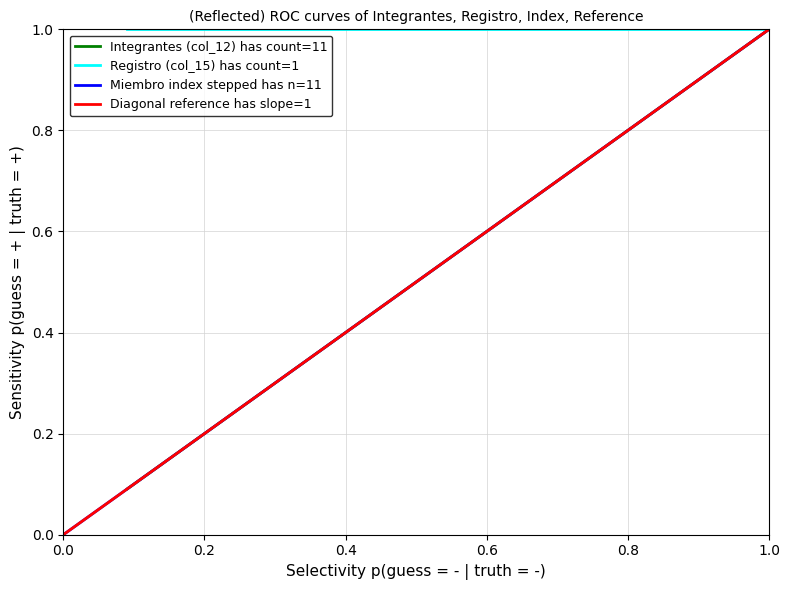

What is the greatest value displayed?

1.0